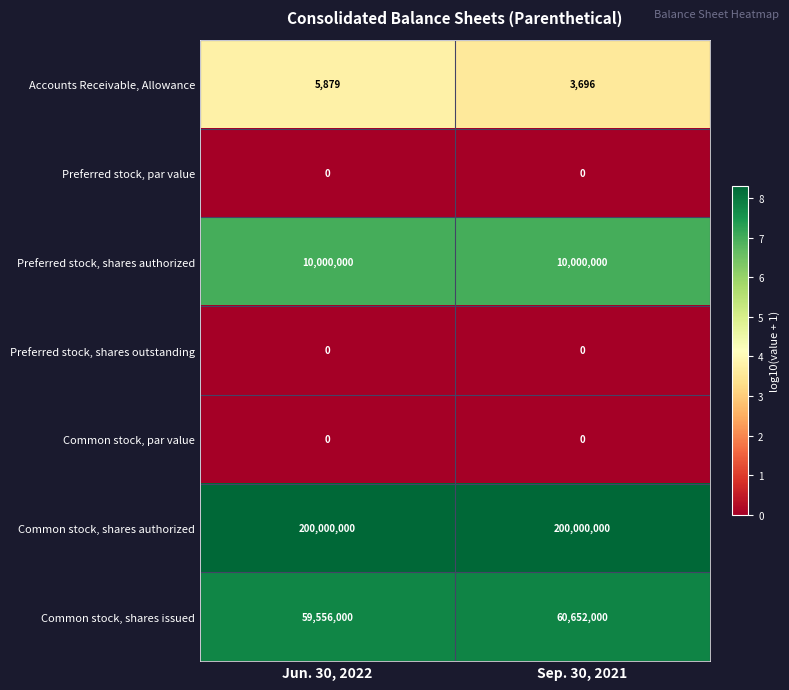

At how many categories does at least one series exceed 2?

2